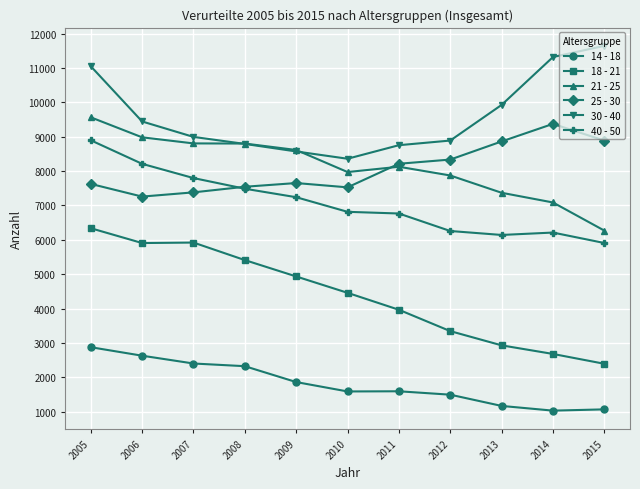

True or false: 14 - 18 and 40 - 50 intersect in this chart.

False